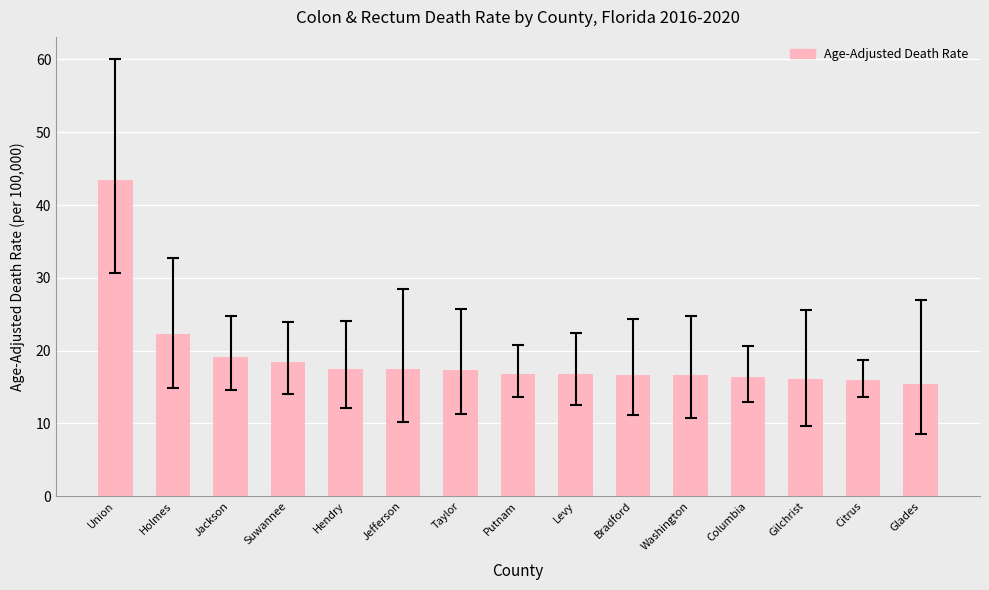

What is the smallest value displayed?

15.4